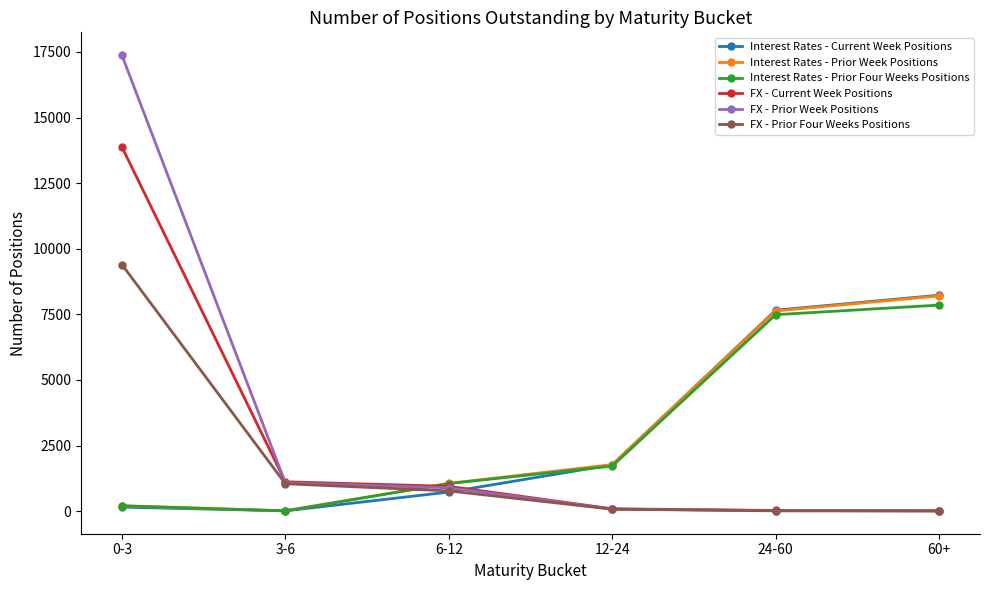

How many values in the Interest Rates - Prior Week Positions series are below 1776?

3